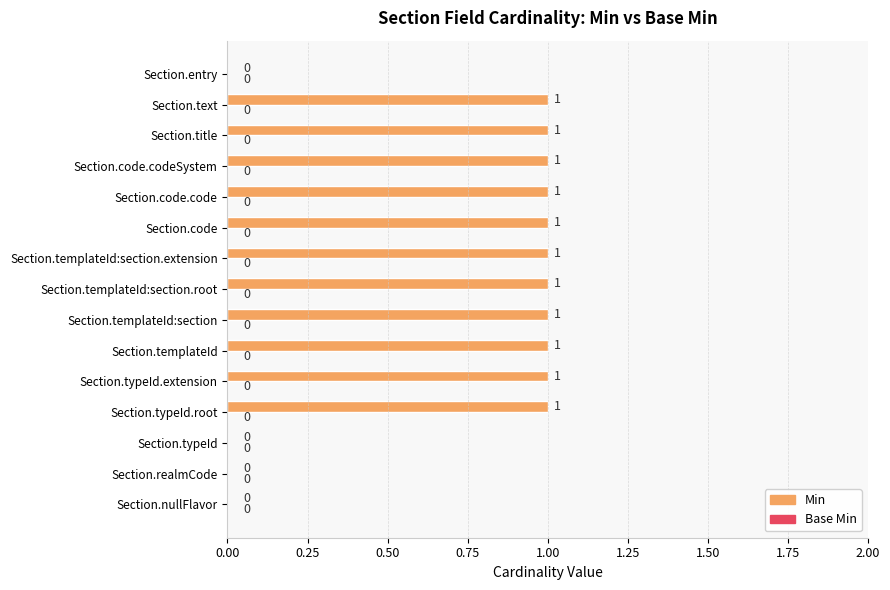

Approximately how many times larger is the value at Section.code compared to Section.title?

1.0